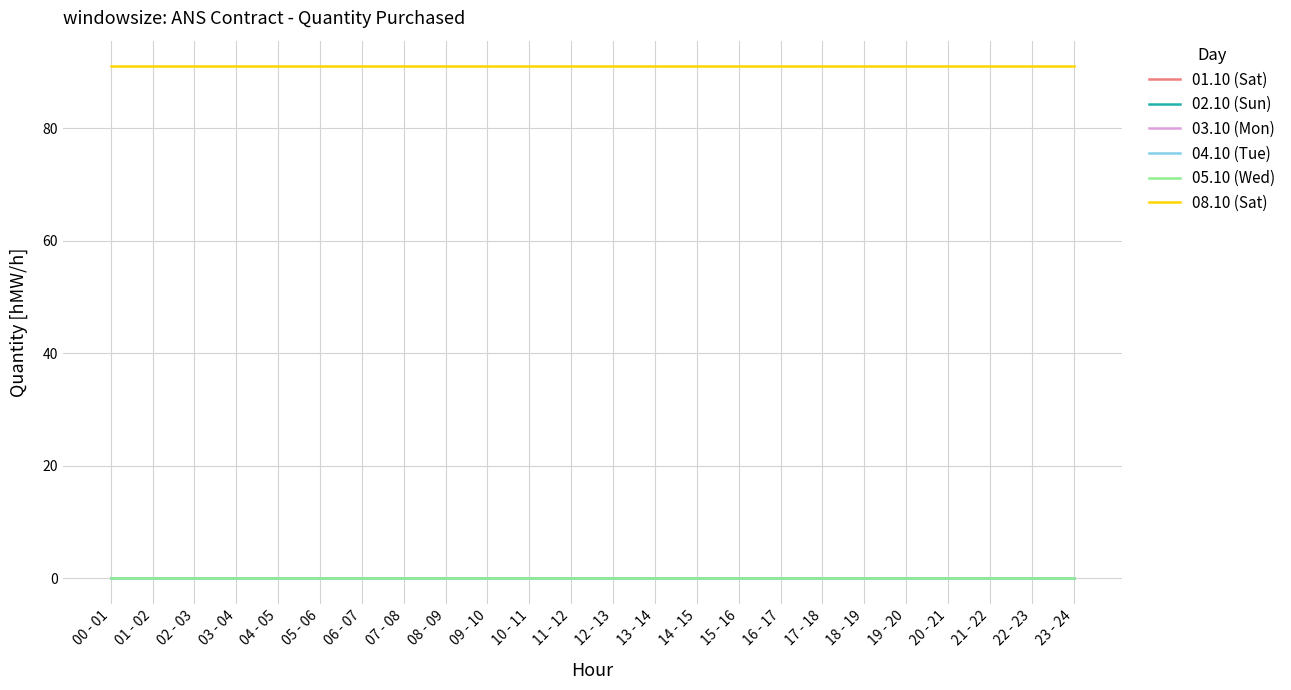

Does the chart have visible grid lines?

Yes